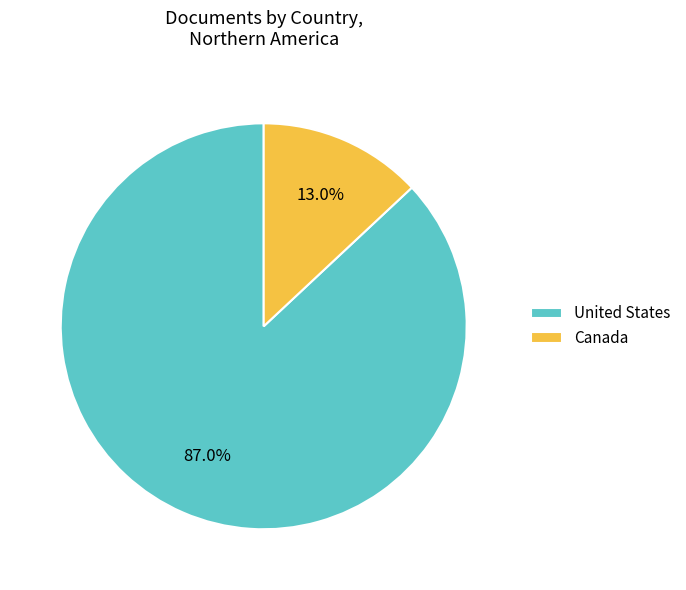

To the nearest percent, what is the combined percentage of Canada and United States?

100%